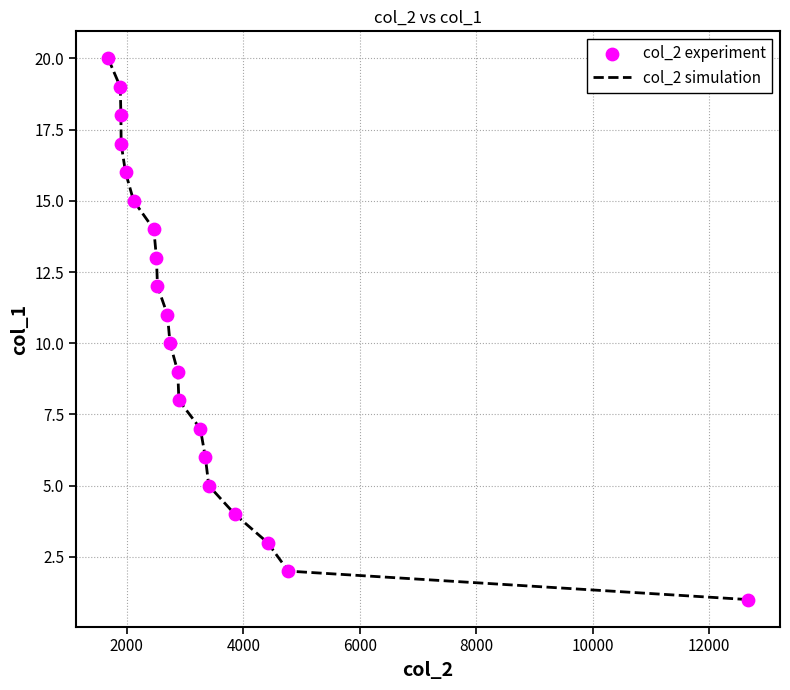

What is the difference between the maximum and minimum values?

19